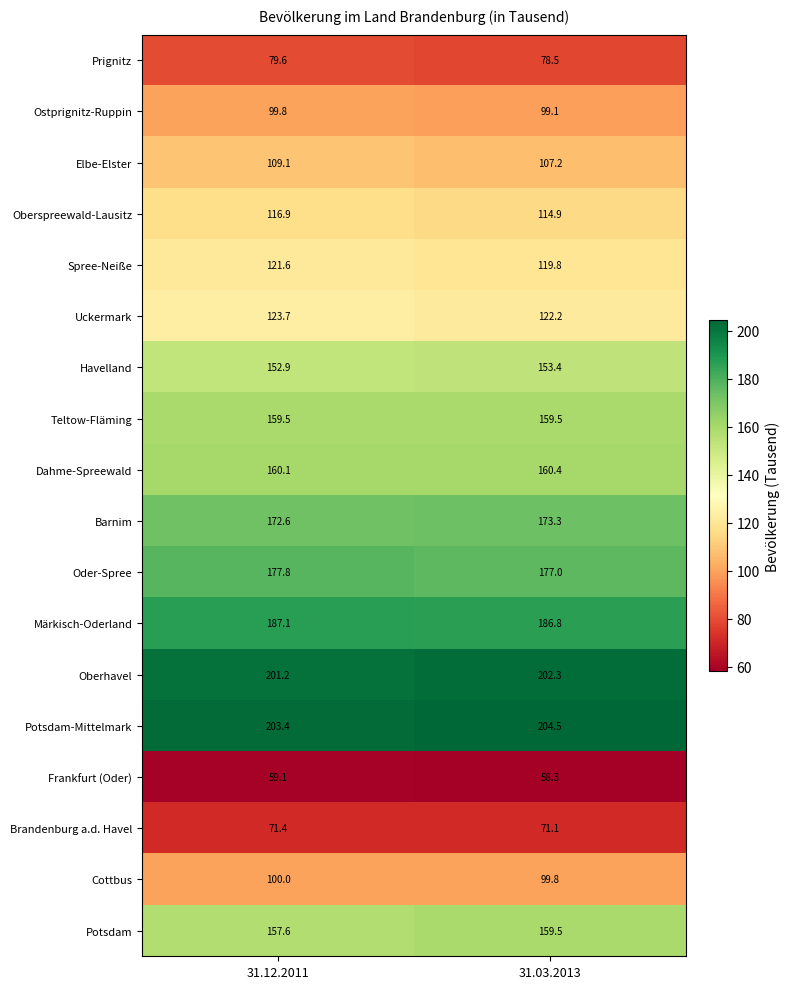

Which series has the largest range (max minus min)?

Oberspreewald-Lausitz